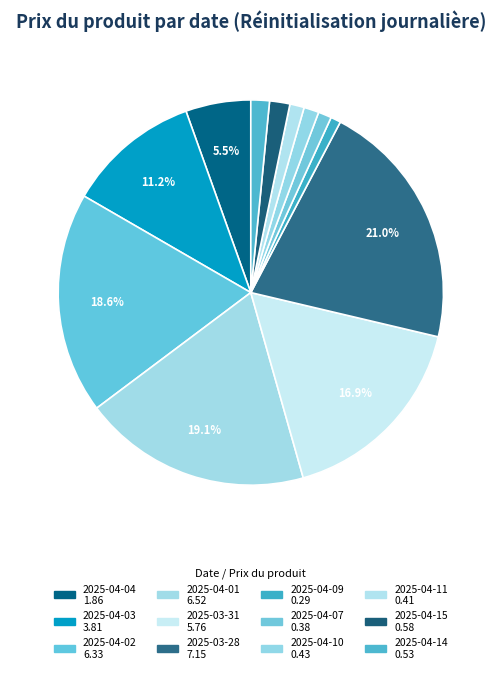

How many segments does this pie chart have?

12